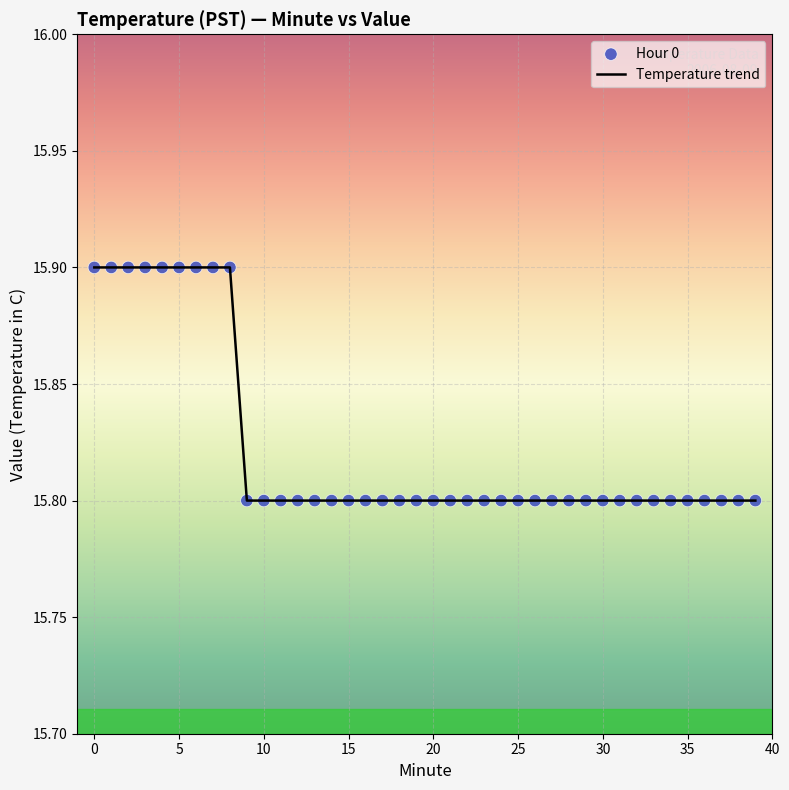

What is the smallest value displayed?

15.8